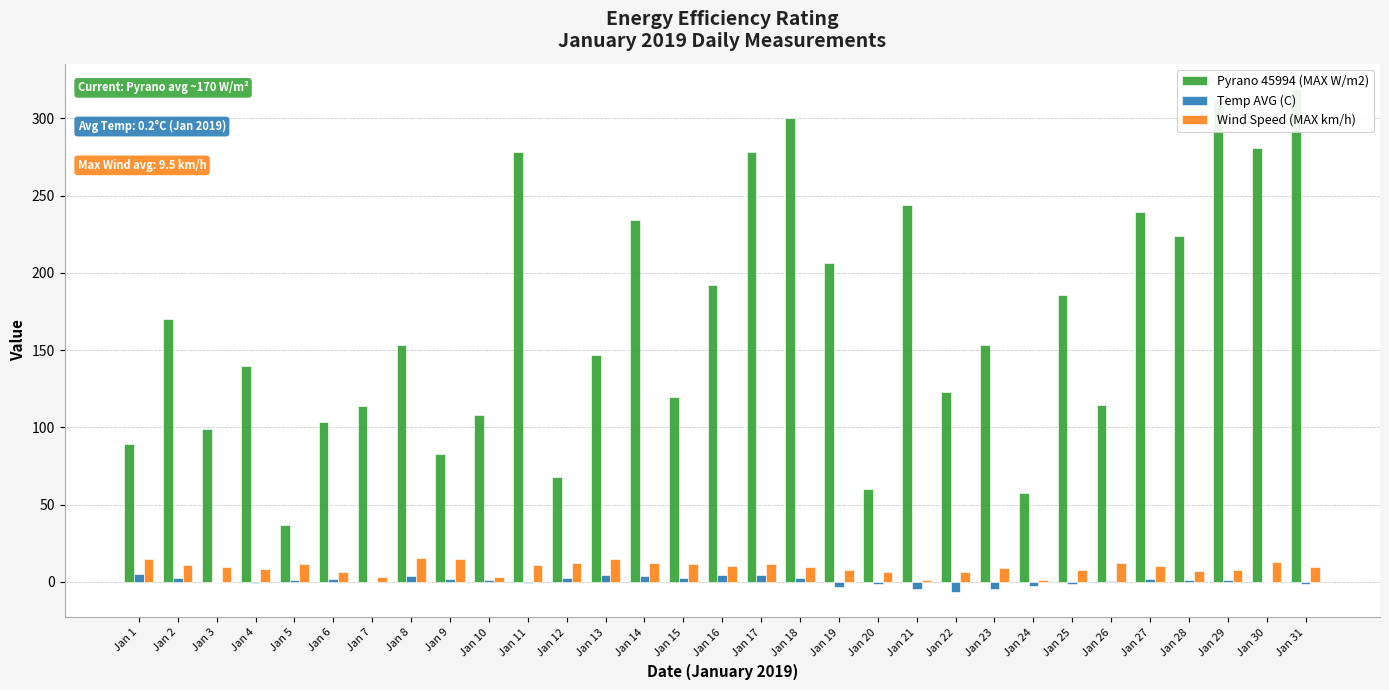

Reading left to right, what are all the values shown in this chart?

Pyrano 45994 (MAX W/m2): Jan 1=89.4	Jan 2=170.0	Jan 3=99.1	Jan 4=139.9	Jan 5=36.9	Jan 6=103.5	Jan 7=113.8	Jan 8=153.0	Jan 9=82.6	Jan 10=108.1	Jan 11=278.3	Jan 12=67.7	Jan 13=146.9	Jan 14=234.2	Jan 15=119.8	Jan 16=191.9	Jan 17=278.0	Jan 18=300.3	Jan 19=206.5	Jan 20=59.9	Jan 21=244.0	Jan 22=122.6	Jan 23=153.3	Jan 24=57.3	Jan 25=185.7	Jan 26=114.4	Jan 27=239.7	Jan 28=223.8	Jan 29=311.5	Jan 30=280.8	Jan 31=319.2
Temp AVG (C): Jan 1=4.7	Jan 2=2.4	Jan 3=-0.5	Jan 4=-1.1	Jan 5=0.8	Jan 6=1.8	Jan 7=-0.2	Jan 8=3.7	Jan 9=2.0	Jan 10=1.2	Jan 11=-0.6	Jan 12=2.2	Jan 13=4.1	Jan 14=3.9	Jan 15=2.4	Jan 16=4.2	Jan 17=4.6	Jan 18=2.2	Jan 19=-3.4	Jan 20=-1.7	Jan 21=-4.8	Jan 22=-6.8	Jan 23=-4.7	Jan 24=-2.8	Jan 25=-1.6	Jan 26=0.4	Jan 27=1.5	Jan 28=1.0	Jan 29=1.1	Jan 30=-0.3	Jan 31=-1.3
Wind Speed (MAX km/h): Jan 1=14.5	Jan 2=10.6	Jan 3=9.3	Jan 4=8.2	Jan 5=11.5	Jan 6=6.4	Jan 7=2.8	Jan 8=15.1	Jan 9=14.8	Jan 10=3.3	Jan 11=10.7	Jan 12=11.9	Jan 13=14.4	Jan 14=12.0	Jan 15=11.7	Jan 16=10.0	Jan 17=11.2	Jan 18=9.8	Jan 19=7.9	Jan 20=6.3	Jan 21=1.0	Jan 22=6.2	Jan 23=9.2	Jan 24=1.3	Jan 25=7.9	Jan 26=12.1	Jan 27=10.1	Jan 28=6.7	Jan 29=7.9	Jan 30=12.8	Jan 31=9.6